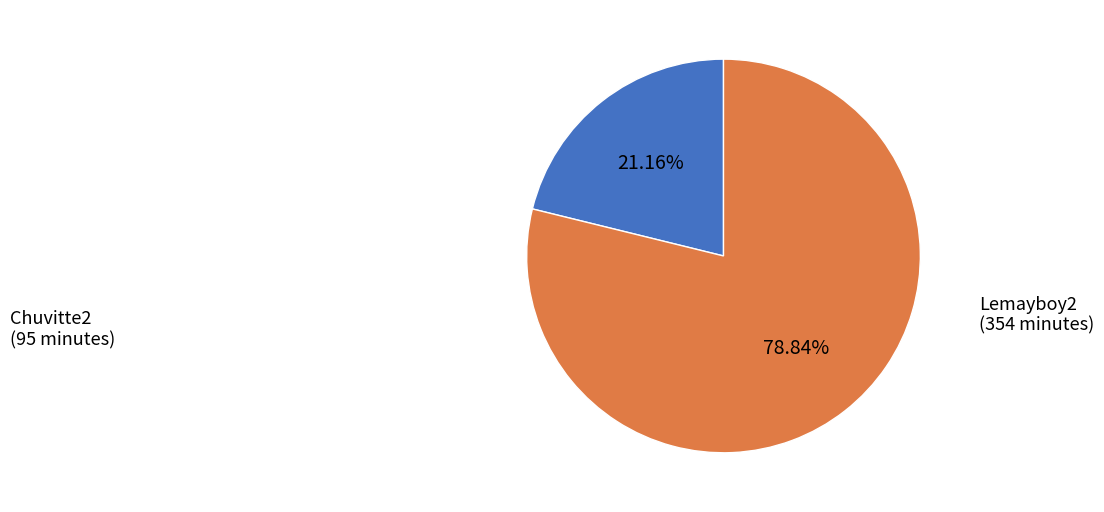

Approximately how many times larger is the value at Chuvitte2 compared to Lemayboy2?

0.3